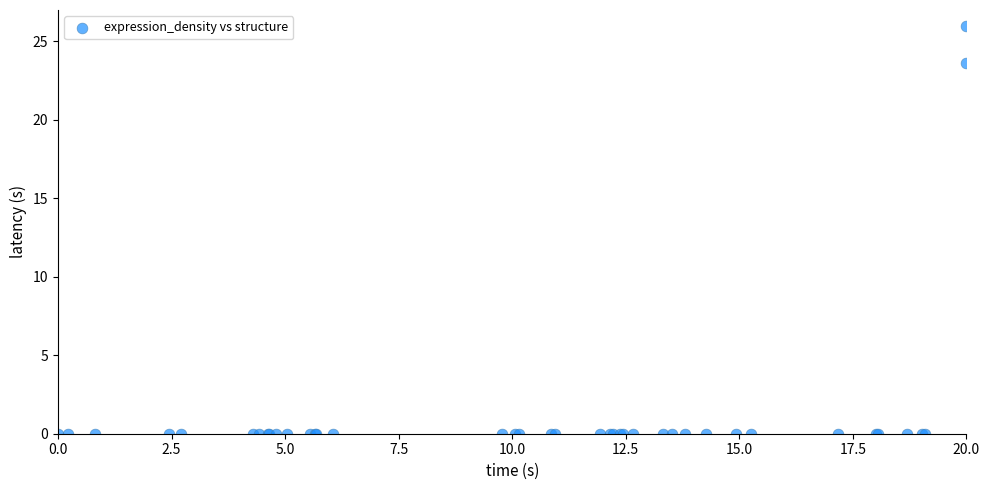

What Y value in the scatter plot is closest to 13?

23.6